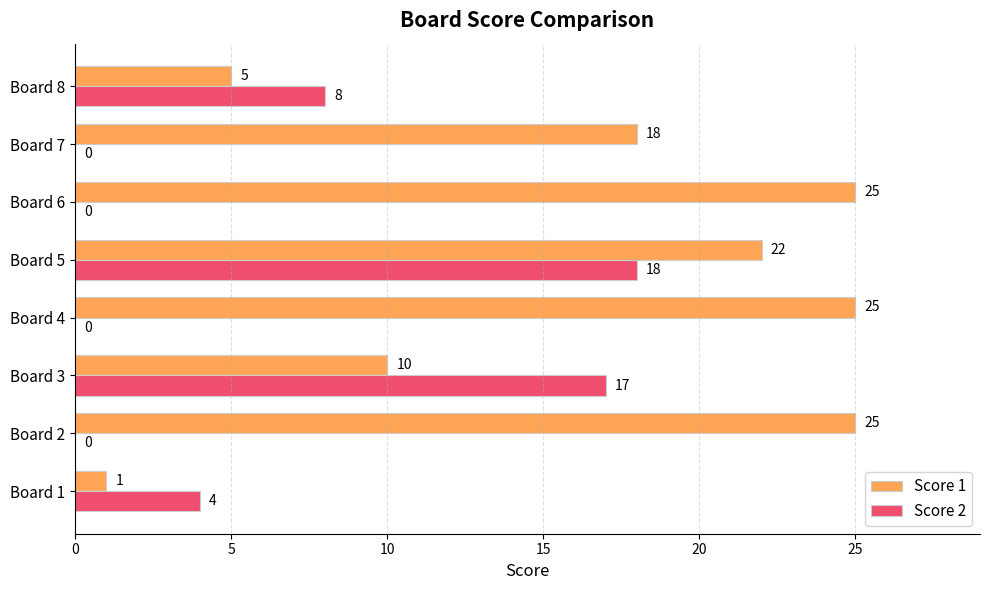

What is the greatest value displayed?

25